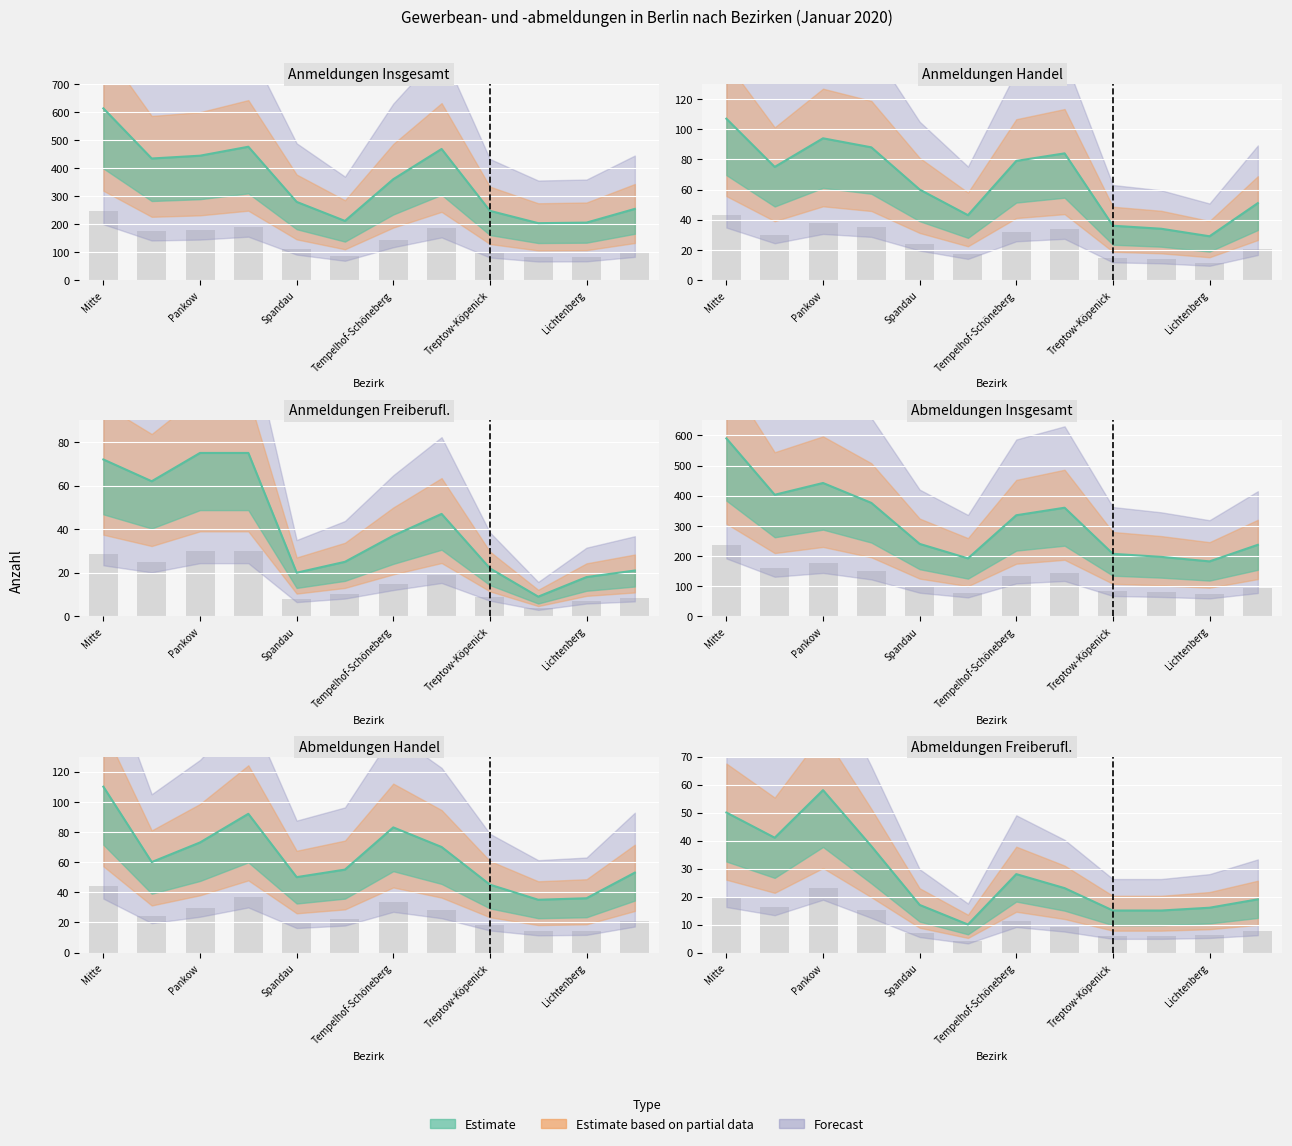

Between Steglitz-Zehlendorf and Mitte, which is larger?

Mitte